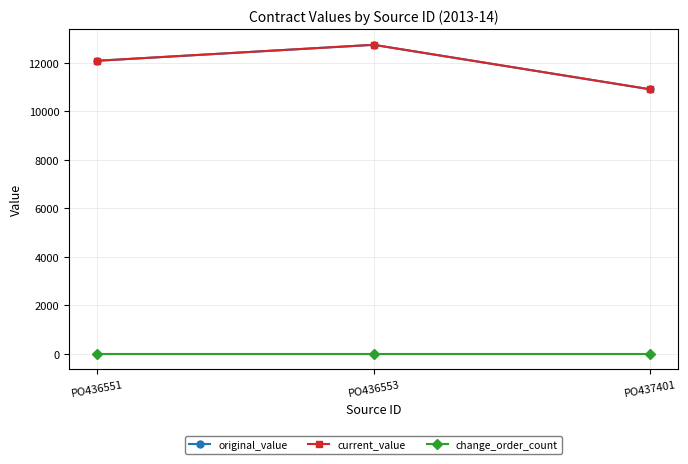

Which category has the highest value across all series?

PO436553